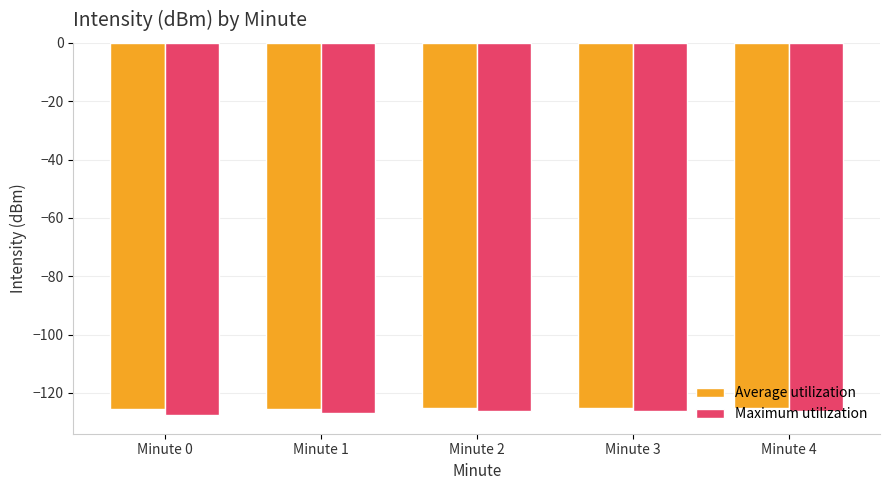

What is the maximum value shown in the chart?

-125.0